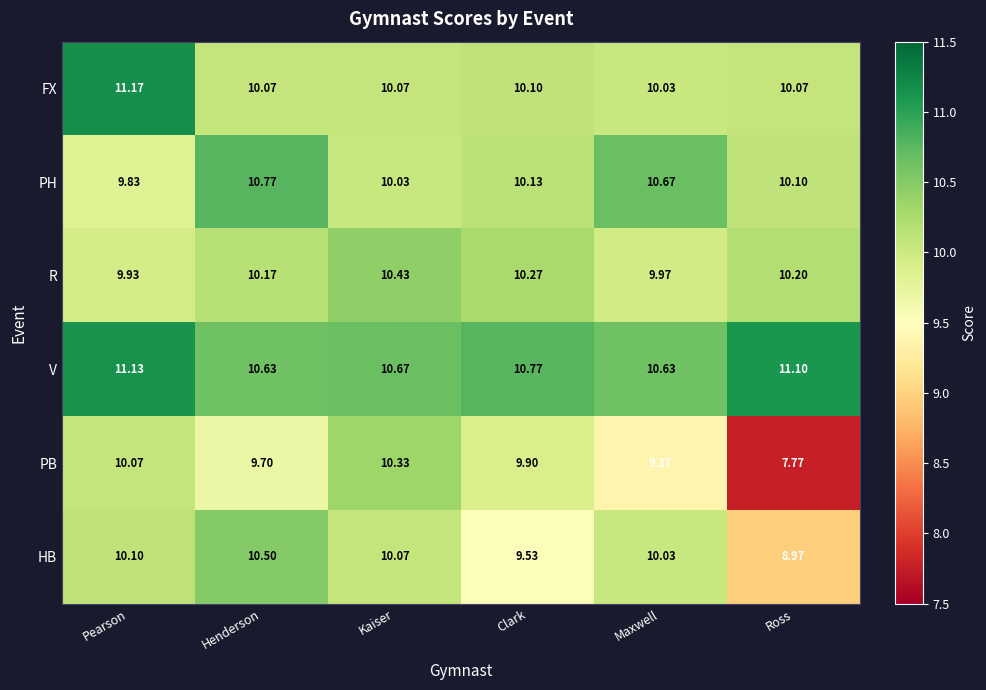

How many values in the HB series are below 10?

2